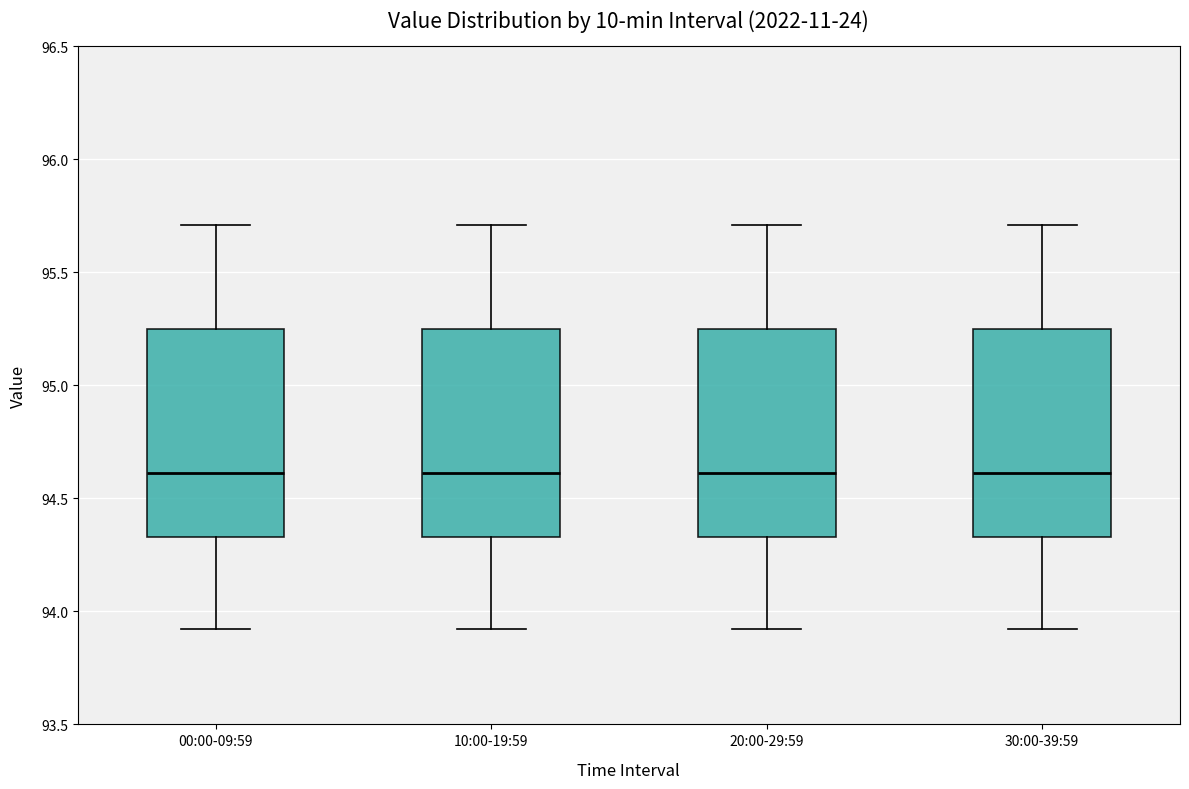

Where does the median line of the box for 10:00-19:59 sit on the y-axis? The values are not printed on the chart, so give them approximately, as read against the axis.

94.60